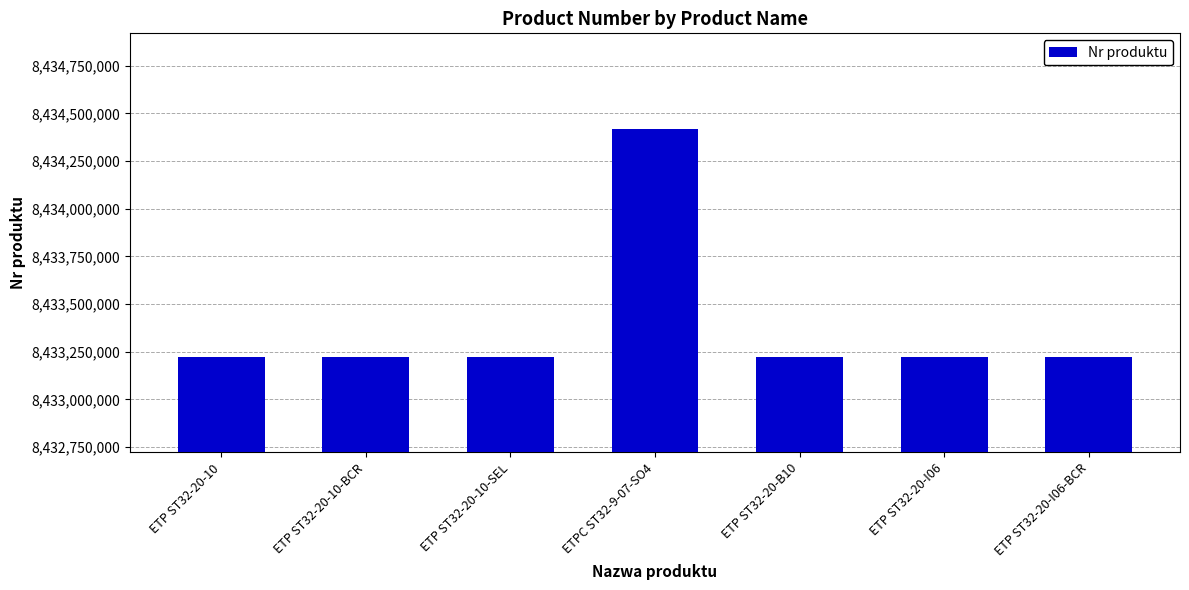

Count the number of categories in the chart.

7